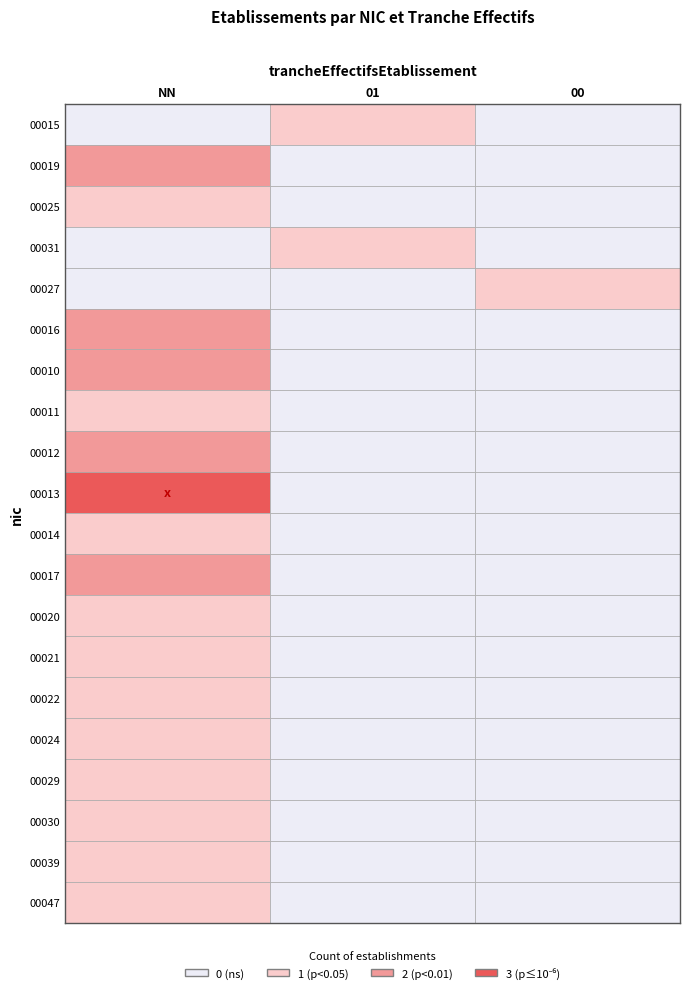

Which series changed the most between NN and 00?

00013